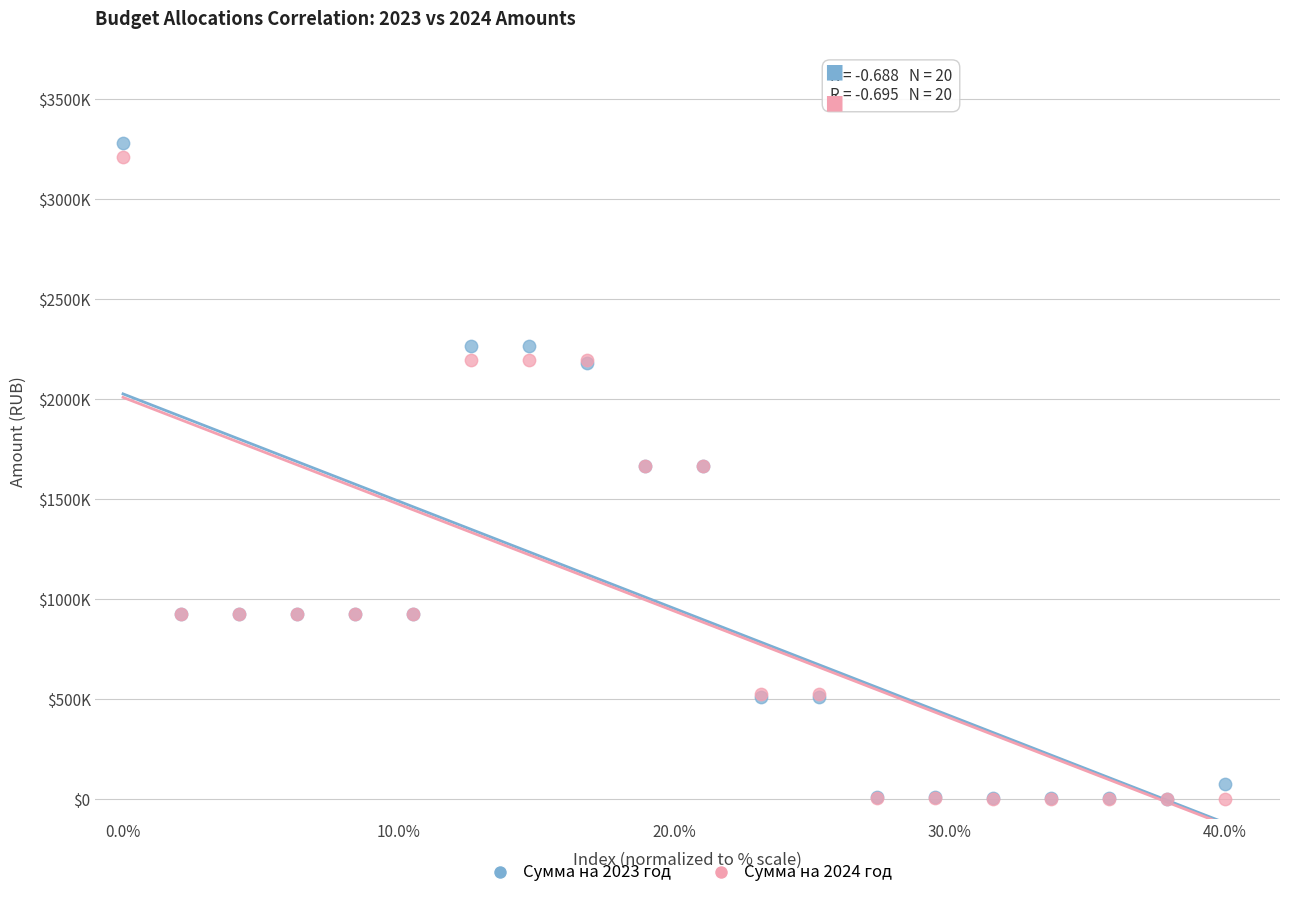

Which series reaches the maximum Y coordinate?

Сумма на 2023 год